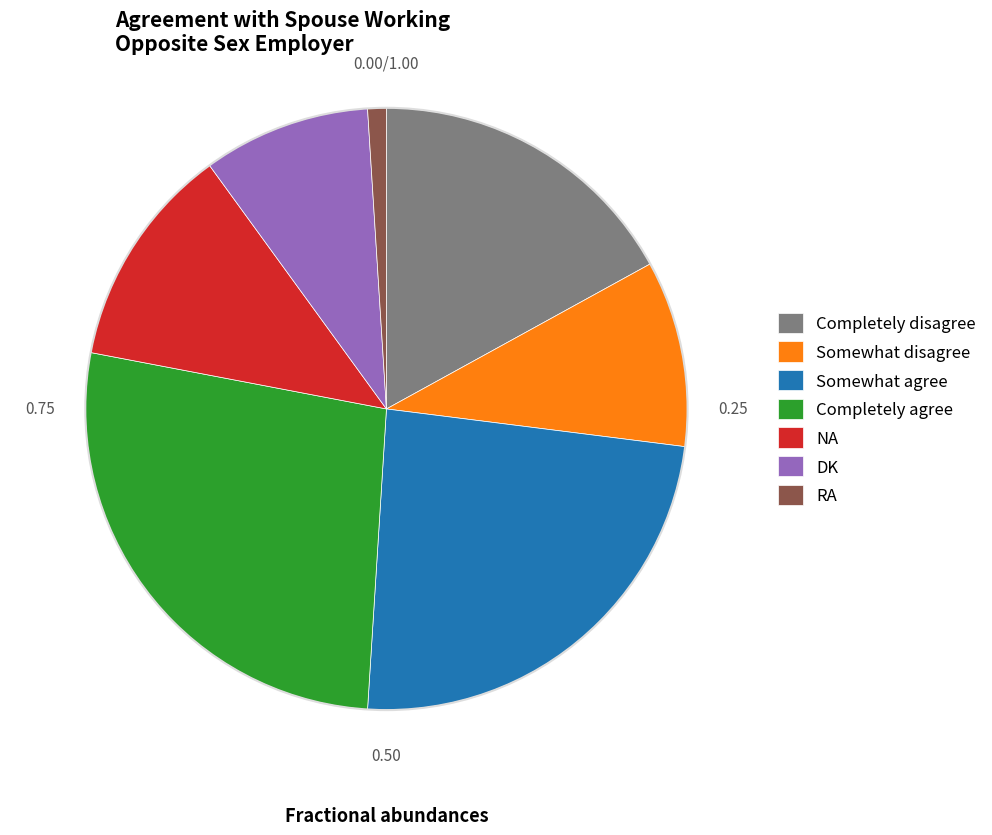

Is the sum of DK and Completely agree greater than half?

No